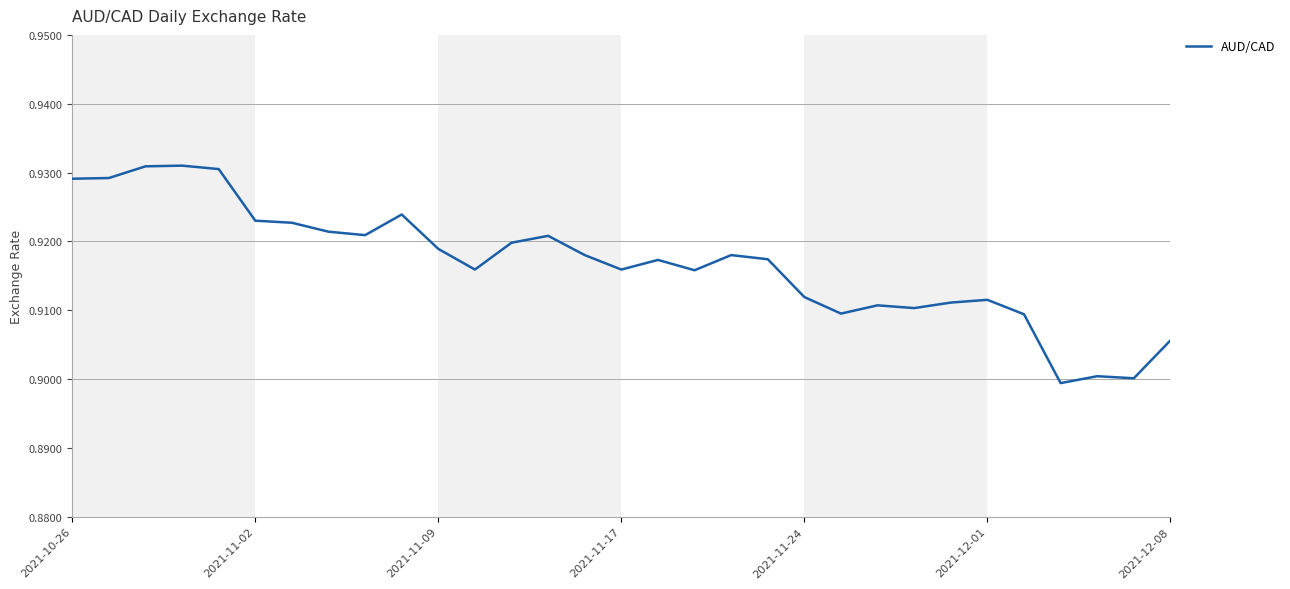

The value at 2021-12-08 is 0.2. True or false?

False